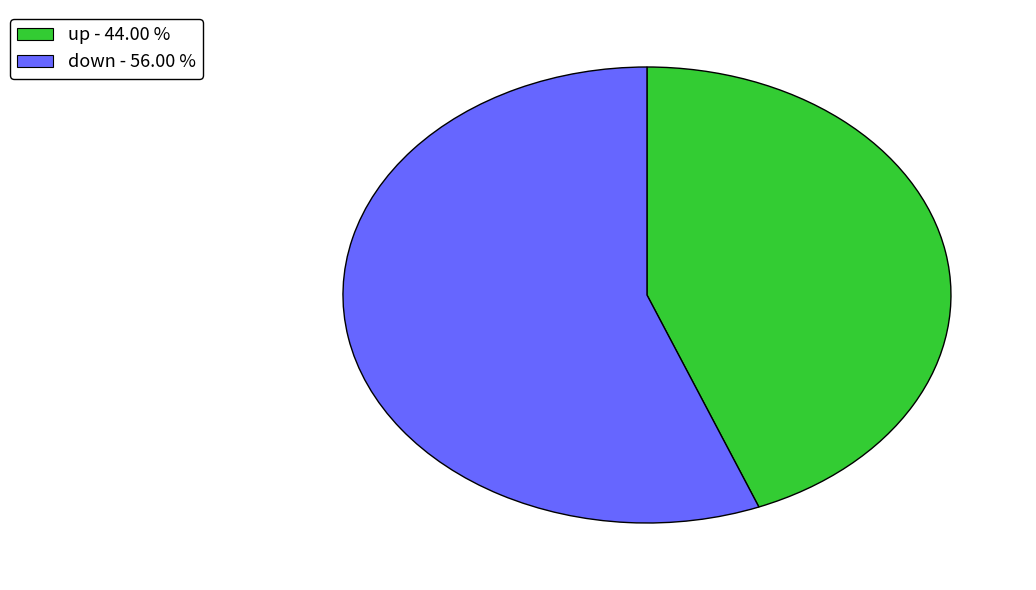

Is the sum of up - 44.00 % and down - 56.00 % greater than half?

Yes